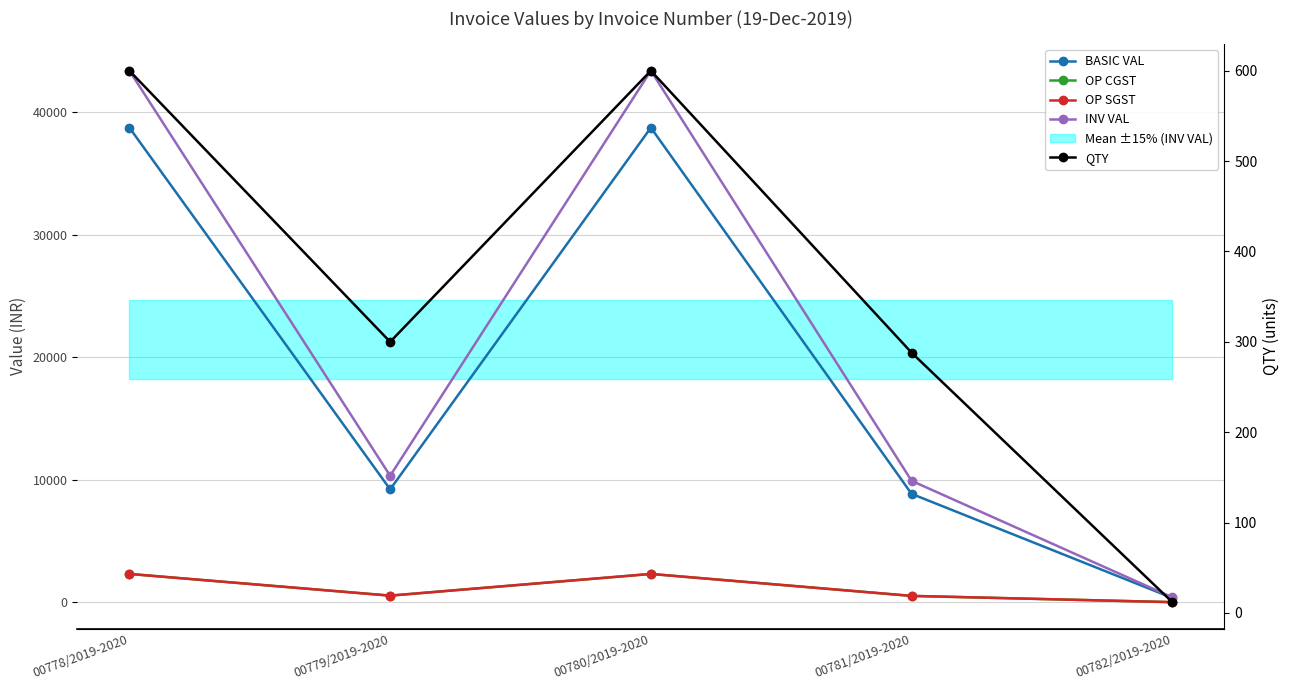

How many lines are shown in the chart?

5